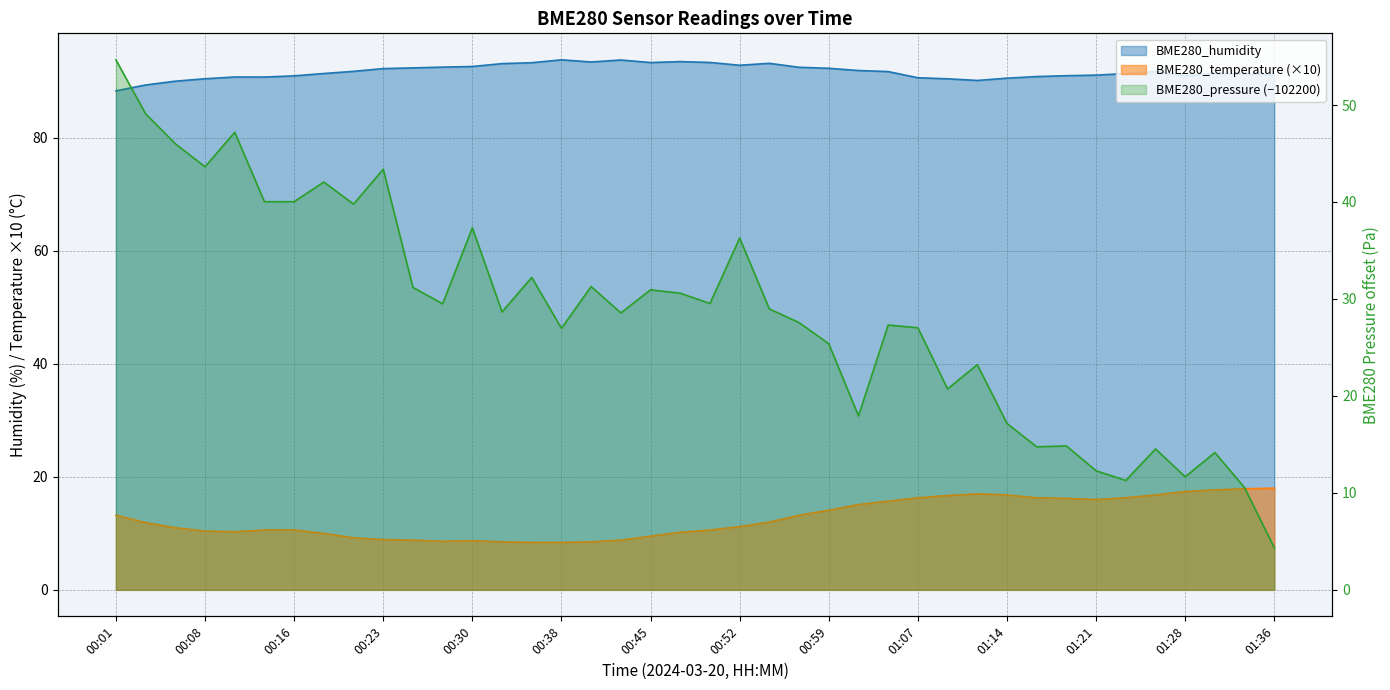

Where is the first local minimum for BME280_humidity?

00:13